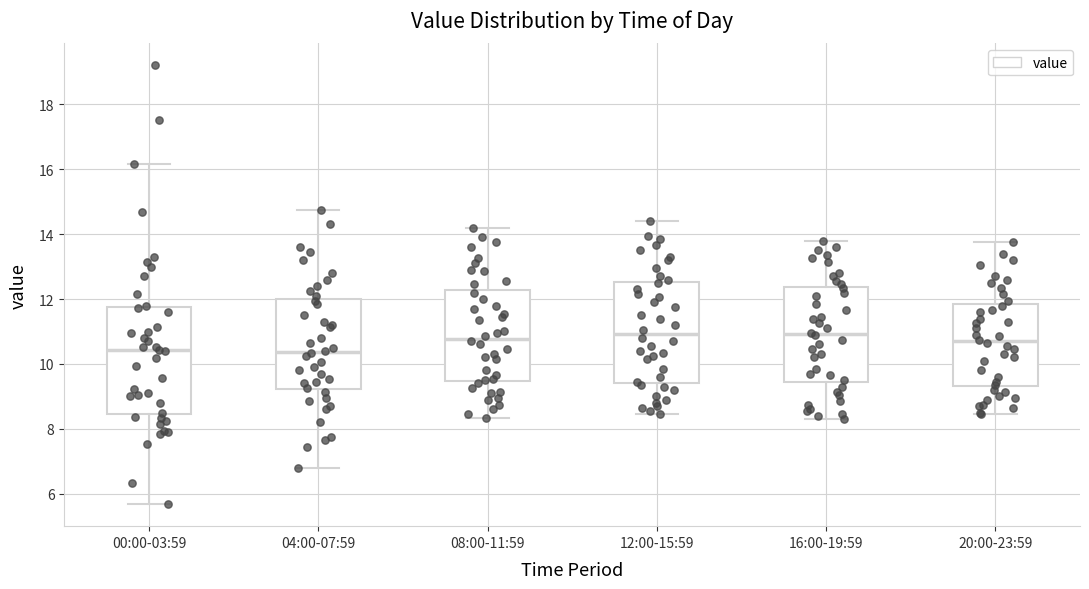

Reading left to right, read every box against the y-axis: the position of its median line, the range the box covers, and the ends of its whiskers. The values are not printed on the chart, so give them approximately, as read against the axis.

00:00-03:59: median 10.4, box 8.4 to 11.8, whiskers 5.6 to 16.2
04:00-07:59: median 10.4, box 9.2 to 12.0, whiskers 6.8 to 14.8
08:00-11:59: median 10.8, box 9.4 to 12.2, whiskers 8.4 to 14.2
12:00-15:59: median 11.0, box 9.4 to 12.6, whiskers 8.4 to 14.4
16:00-19:59: median 11.0, box 9.4 to 12.4, whiskers 8.4 to 13.8
20:00-23:59: median 10.8, box 9.4 to 11.8, whiskers 8.4 to 13.8